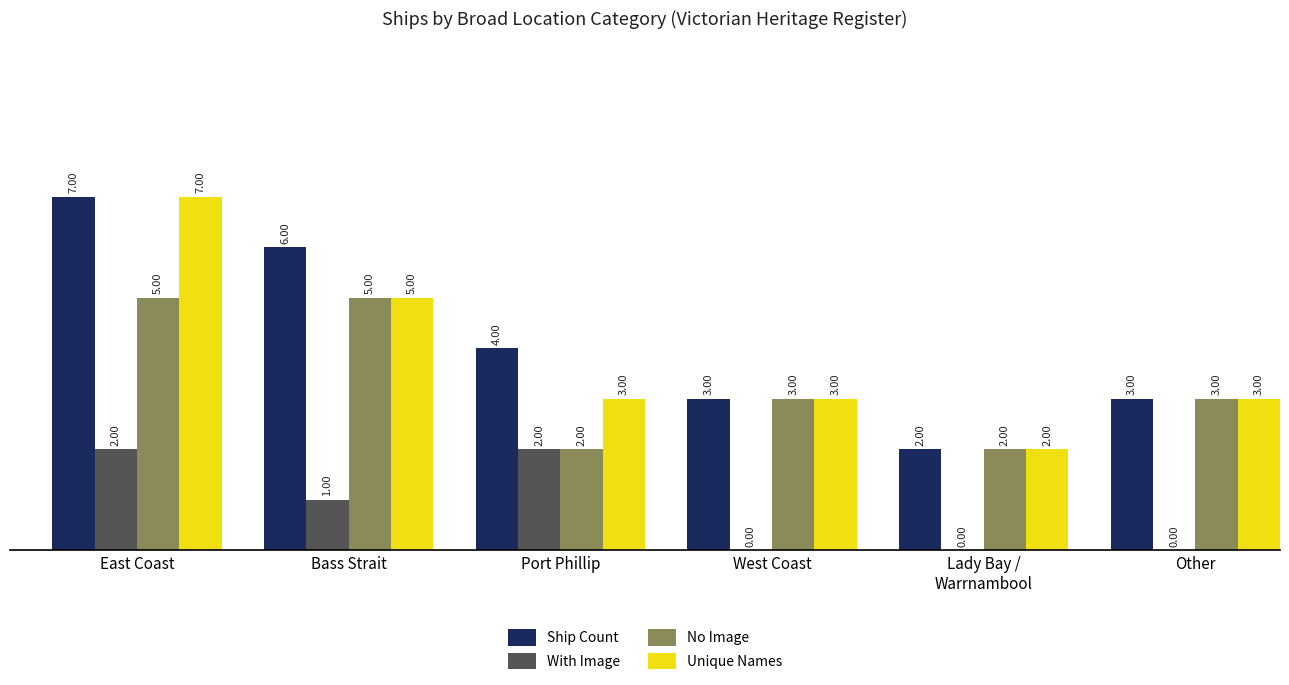

Where does the No Image series first go above 3?

East Coast